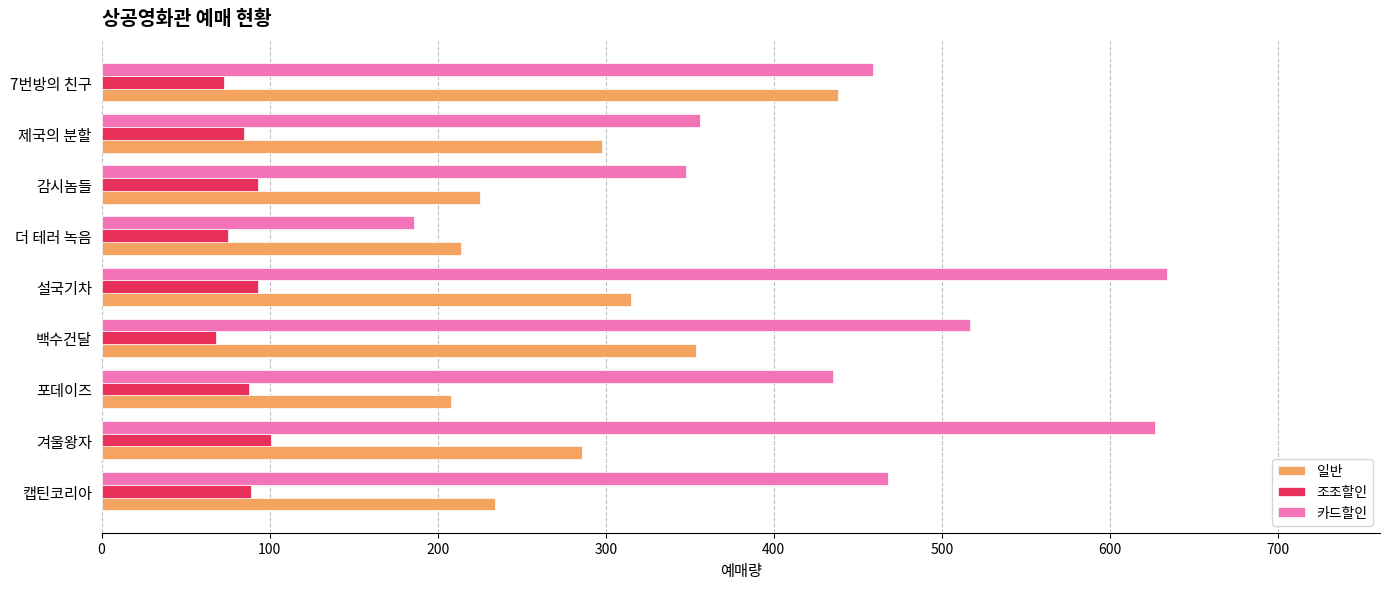

Which series has the largest range (max minus min)?

카드할인